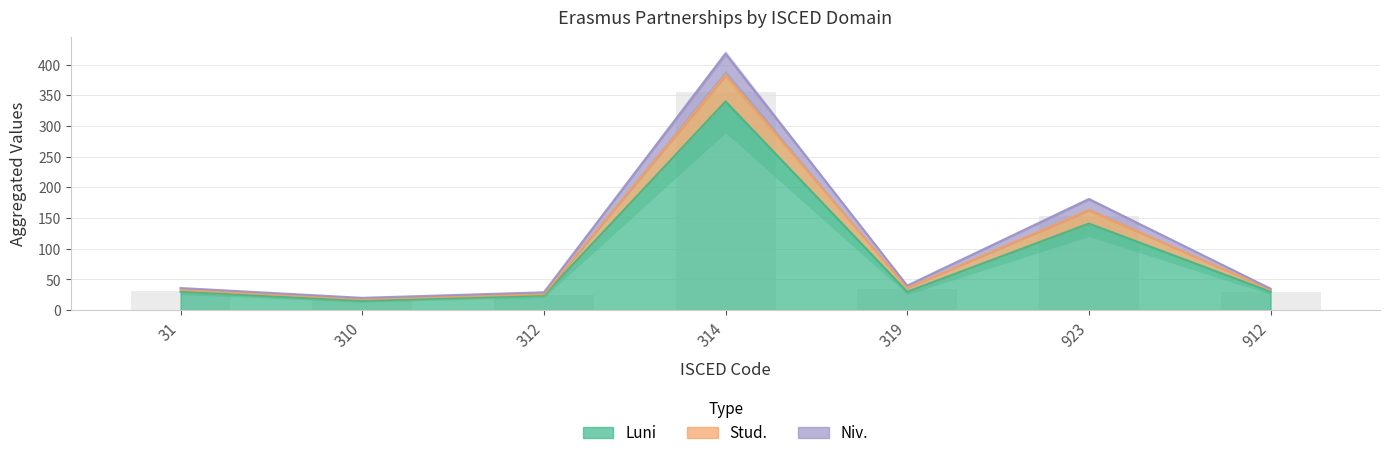

What position from the right is 319?

3